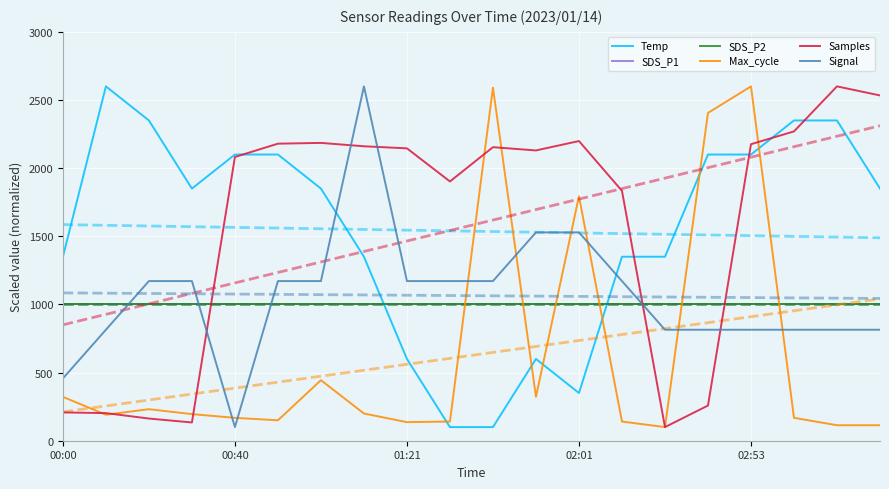

At which category is the sum across all series the highest?

02:53